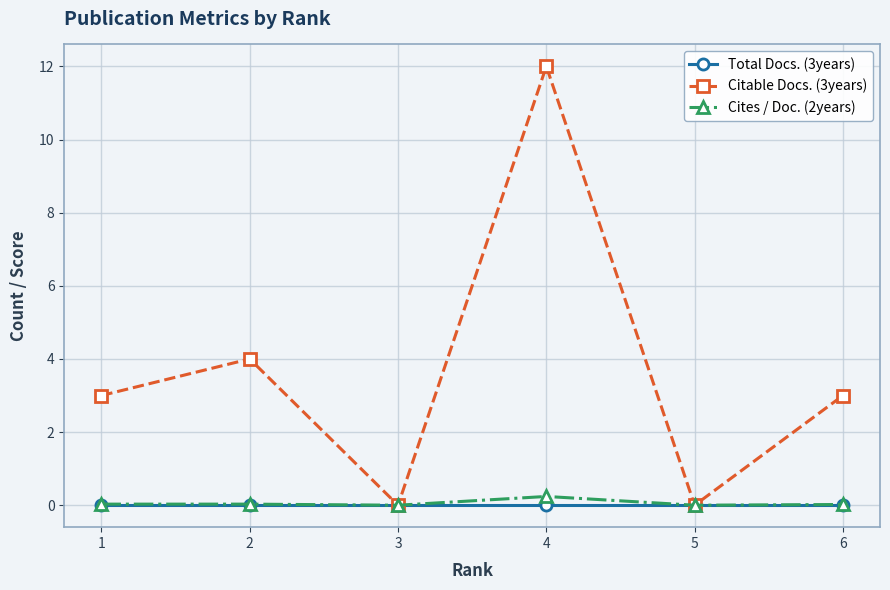

The Total Docs. (3years) series shows 0.0 at 3. True or false?

True